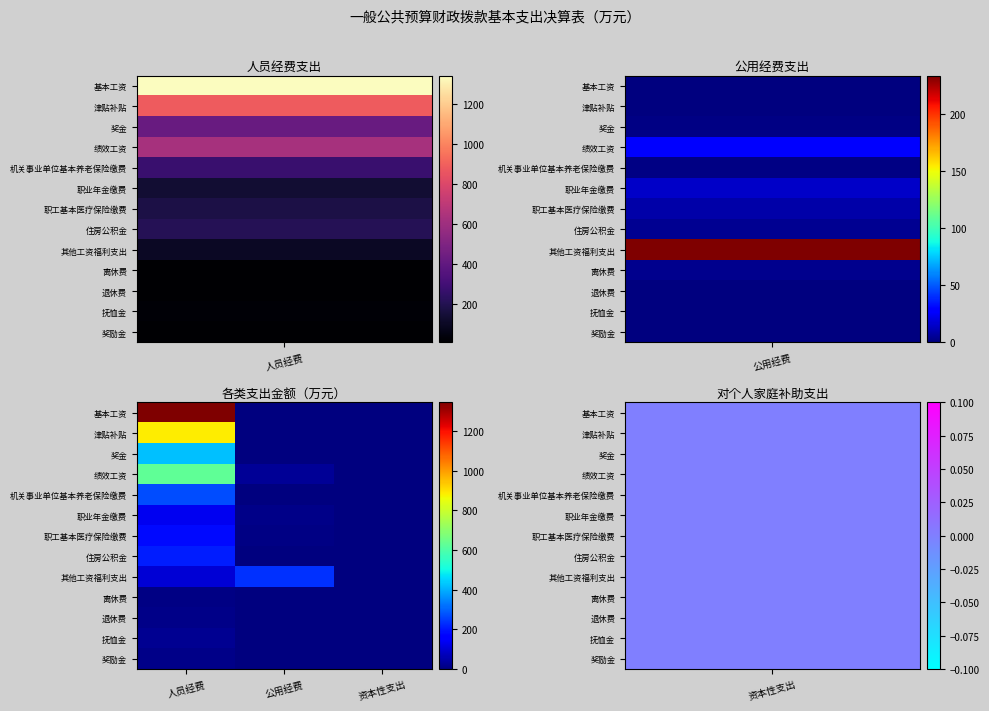

Which series has the widest spread of values?

基本工资